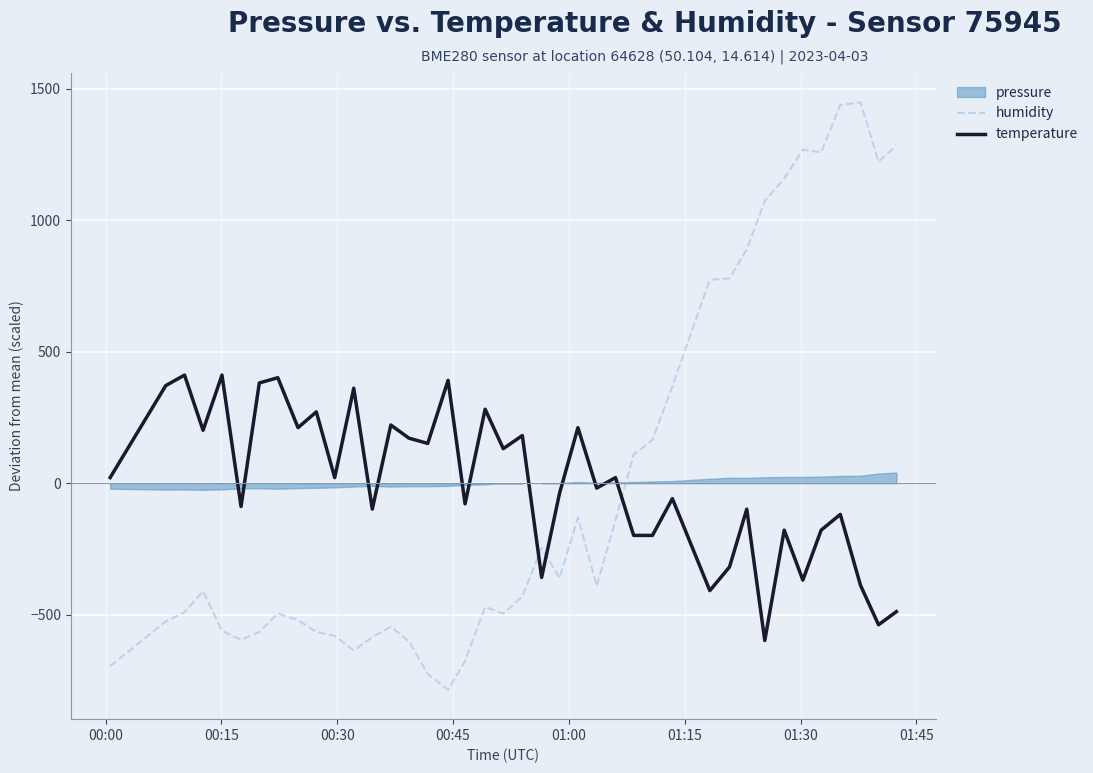

How many intersections are there between humidity and temperature?

3